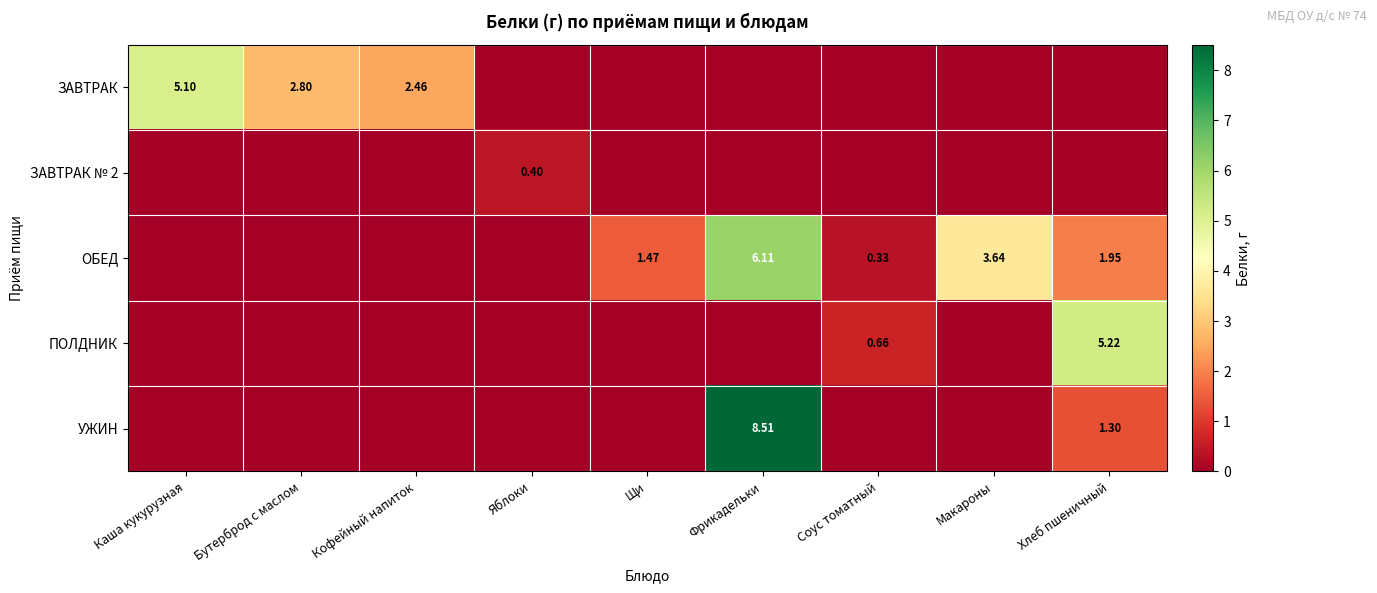

The ОБЕД series shows 0.0 at Кофейный напиток. True or false?

True